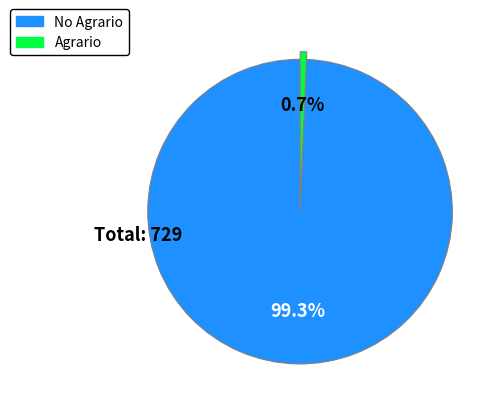

Does any single category account for the majority?

Yes